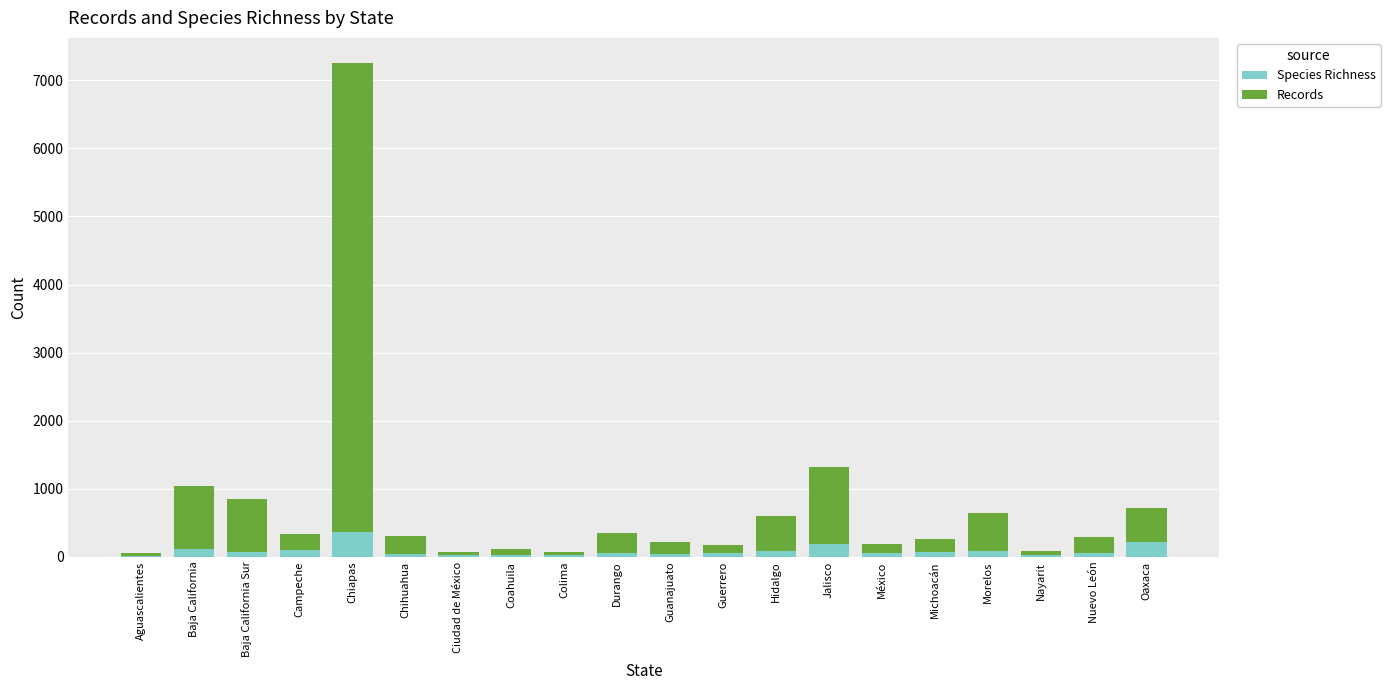

What is the highest value of the Species Richness series?

359